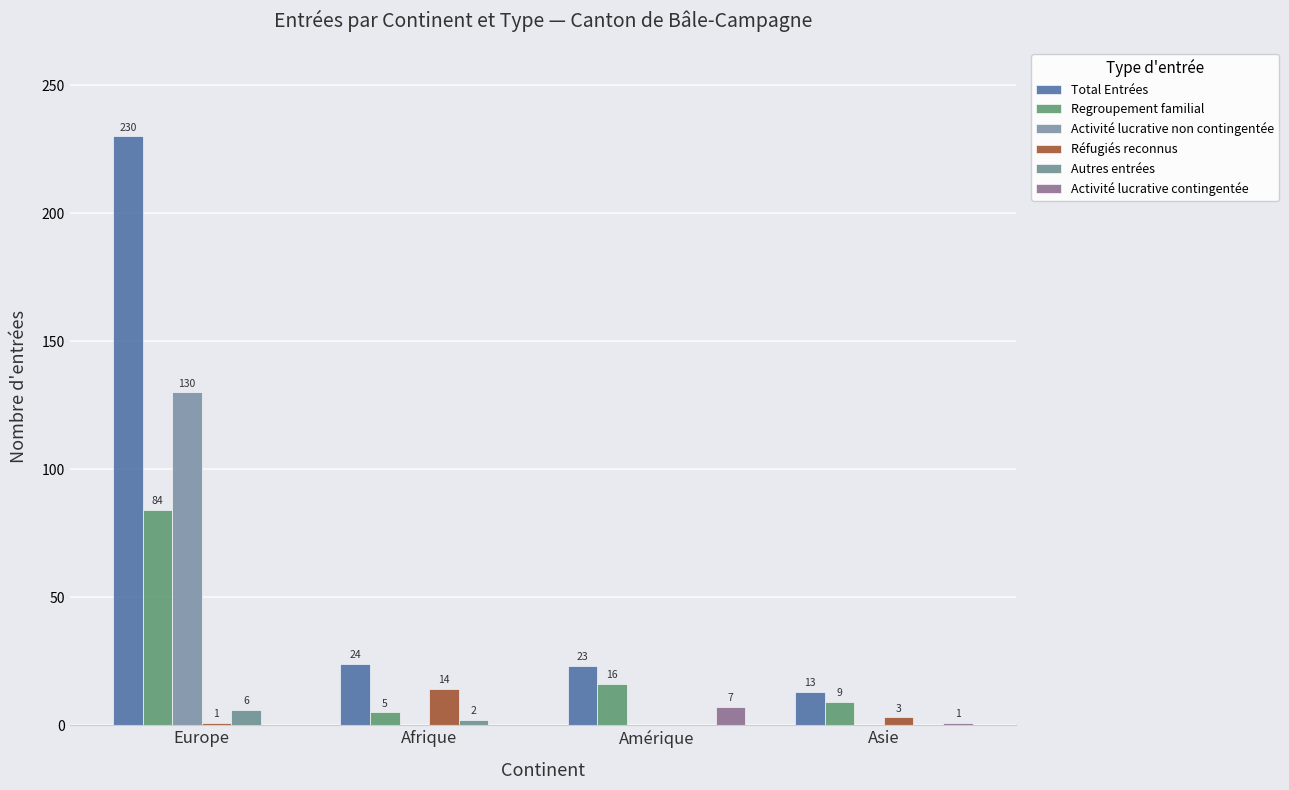

What is the total value across all series at Amérique?

46